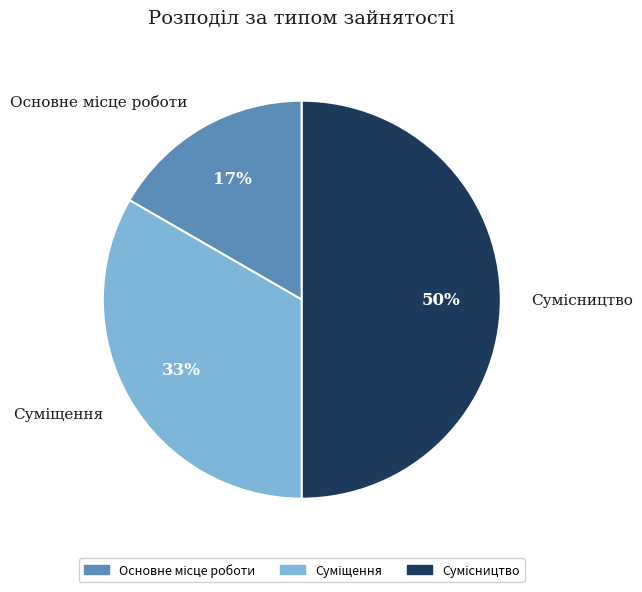

To the nearest percent, what is the difference between the largest and smallest slice percentages?

33%